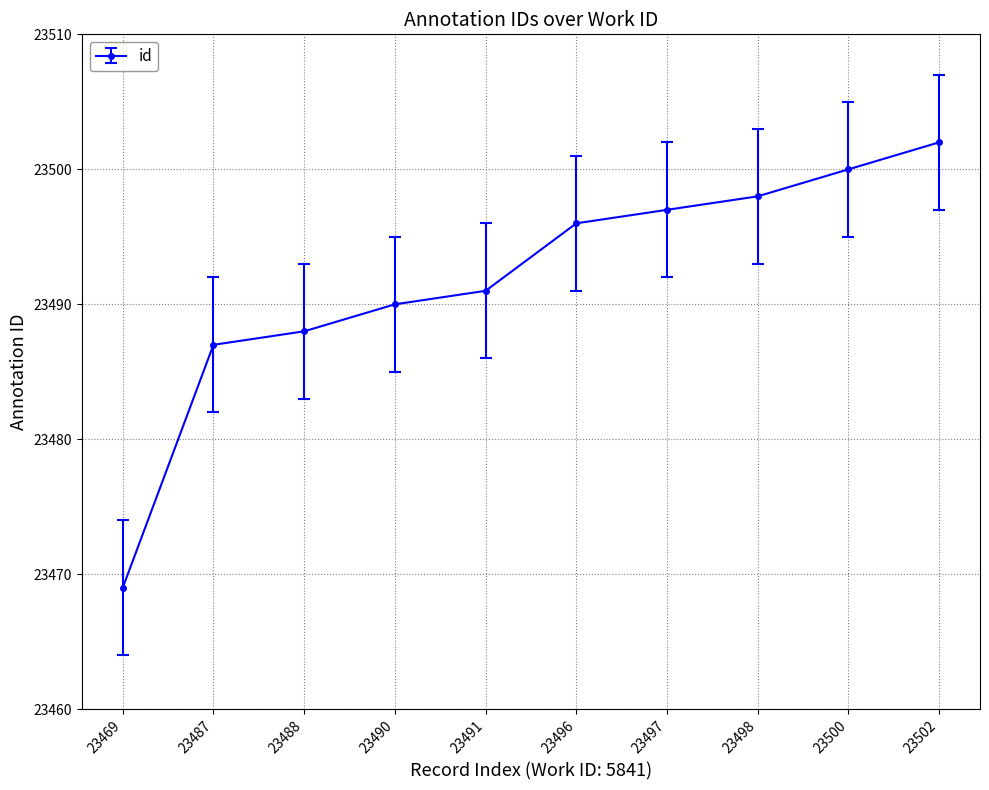

How many values are below 23496?

5